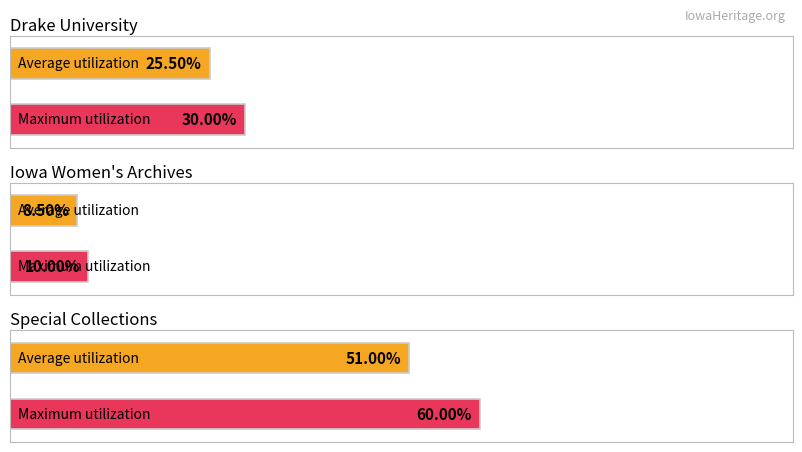

Is it true that Average utilization equals 2 at University of Iowa. Libraries. Special Collections?

False